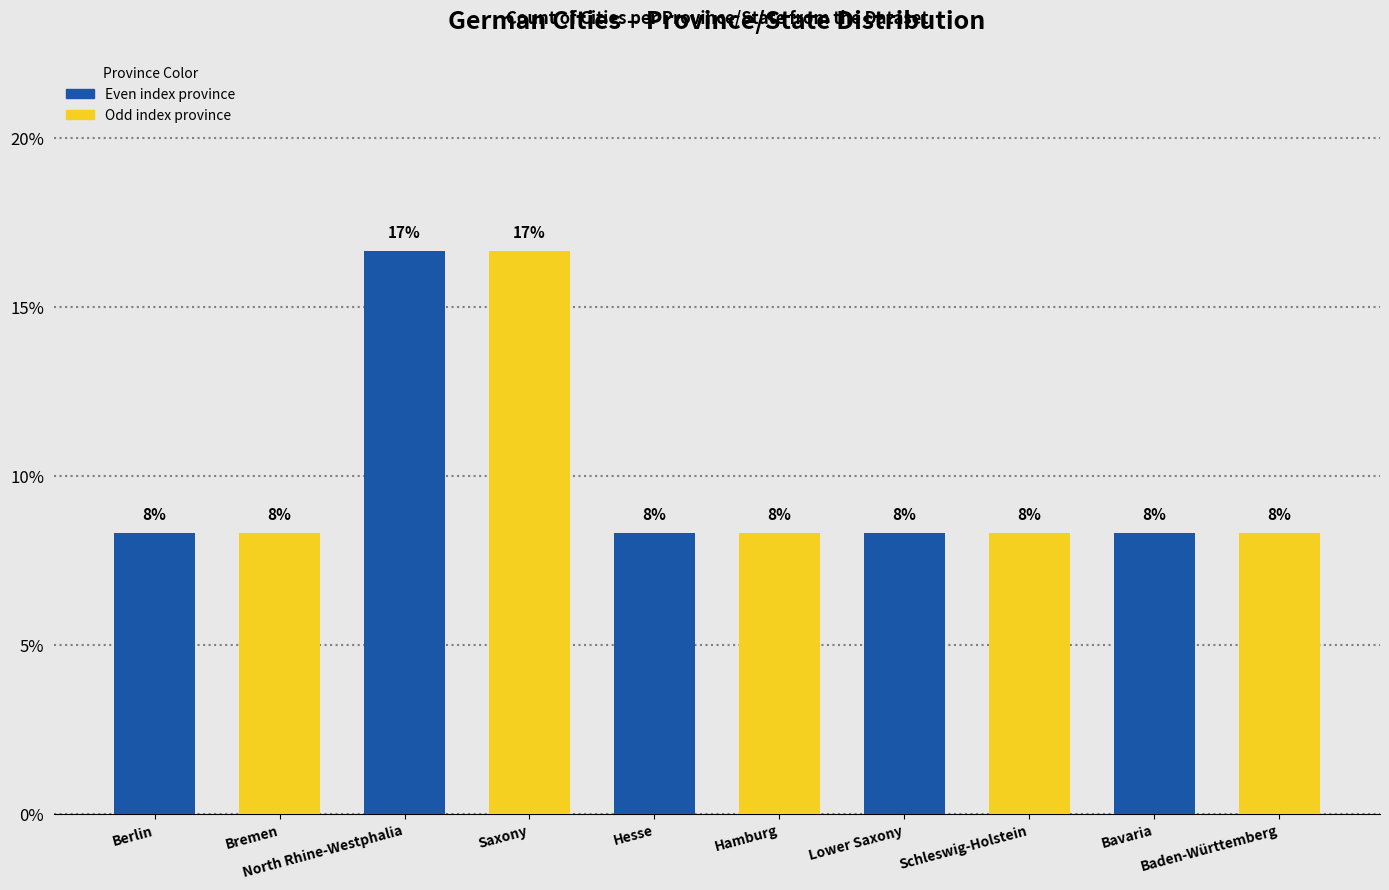

How many bars are there in total?

10